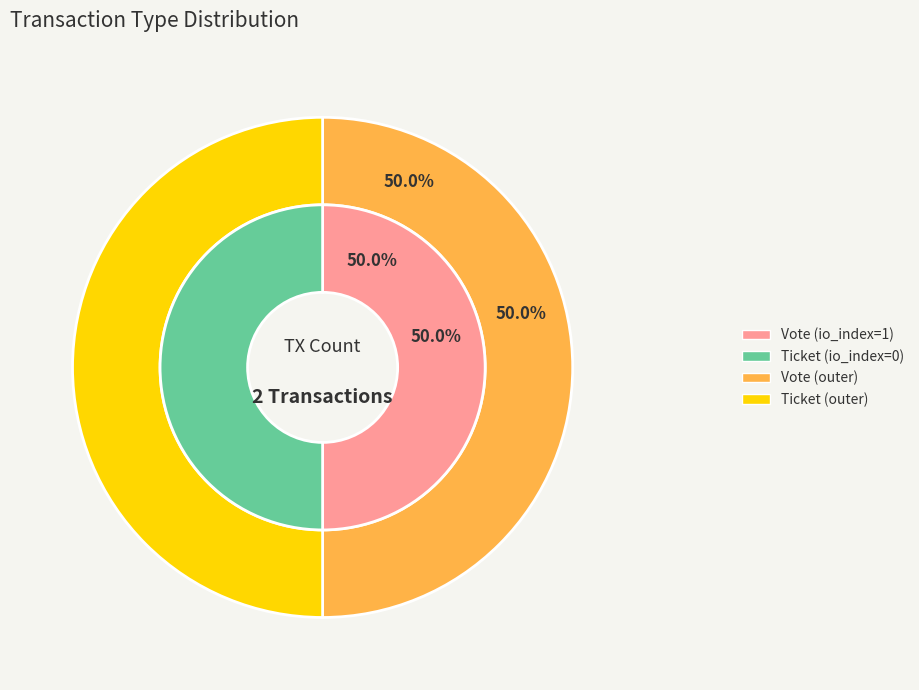

Which category has the smallest portion of the pie?

Ticket